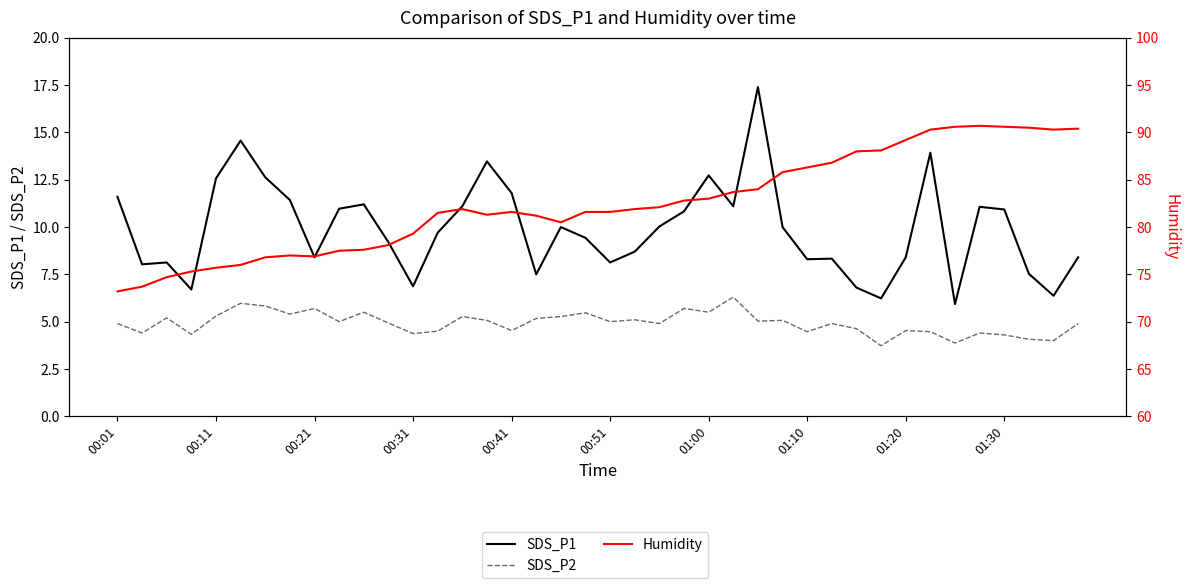

What is the value of the SDS_P2 point at the 37th from the left?

4.3